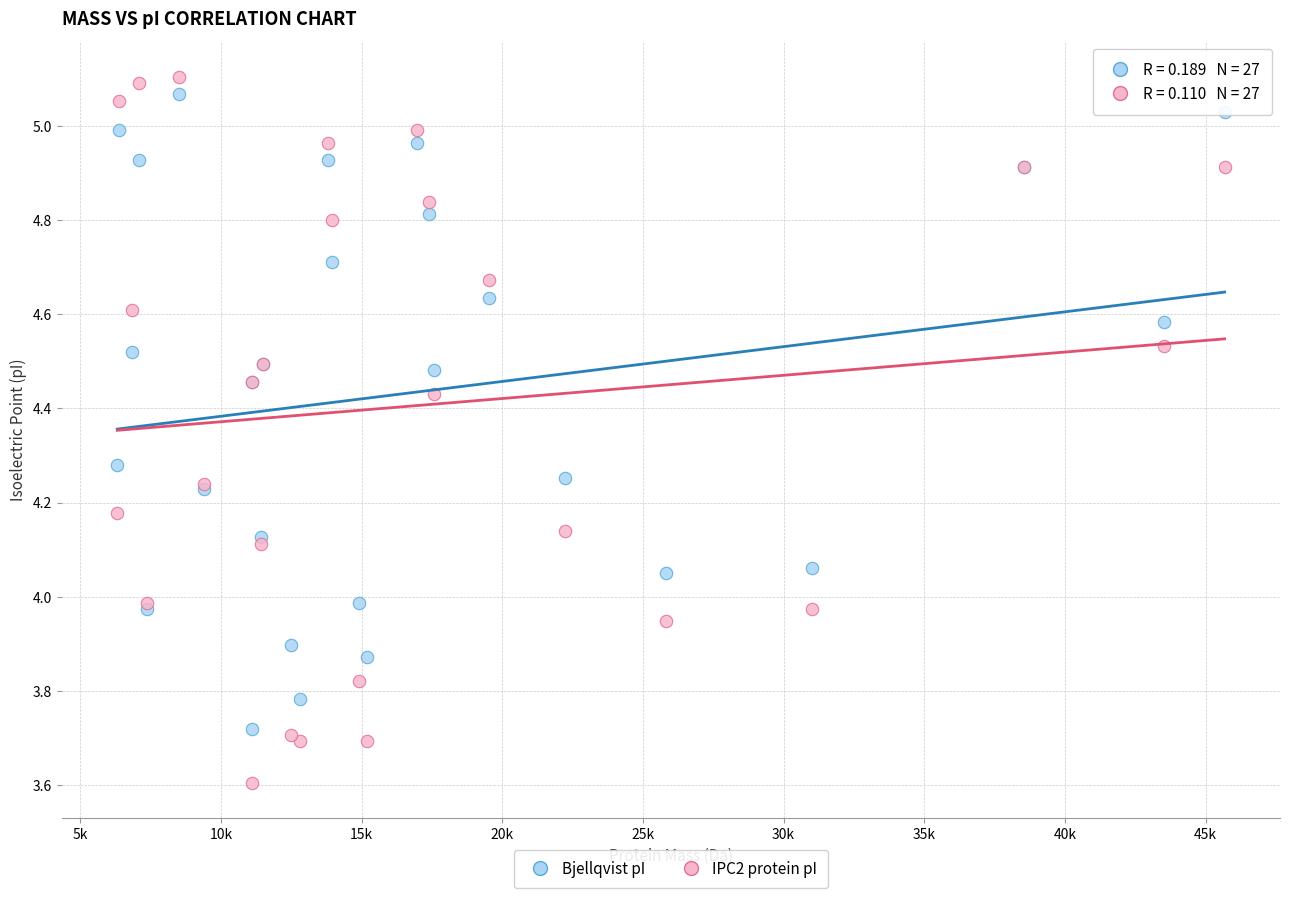

Which series reaches the minimum Y coordinate?

IPC2 protein pI